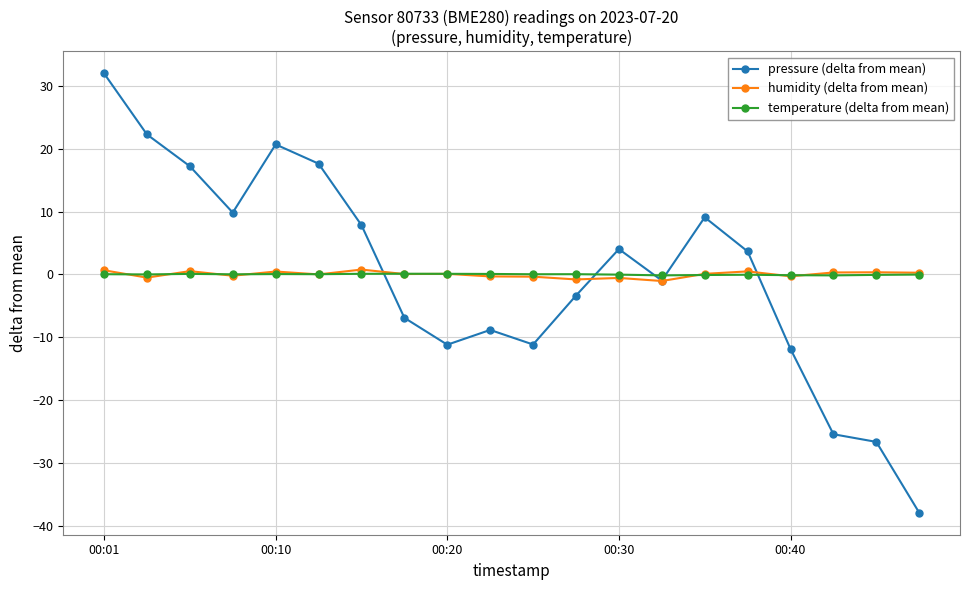

Which series has the widest spread of values?

pressure (delta from mean)